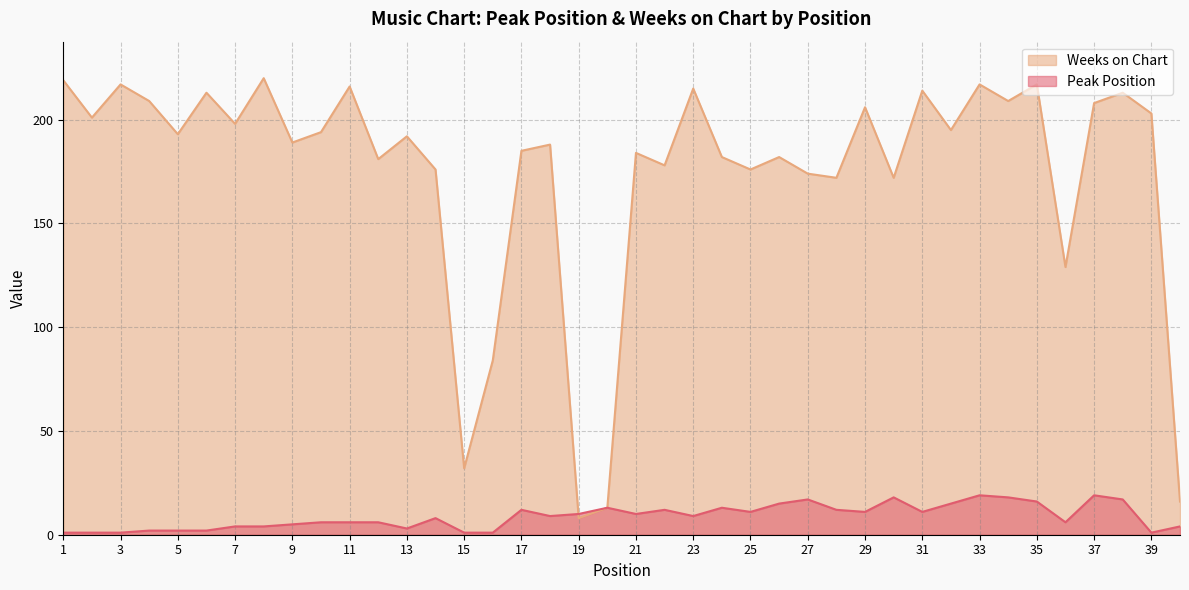

Between 25 and 34, which series saw the biggest shift?

Weeks on Chart